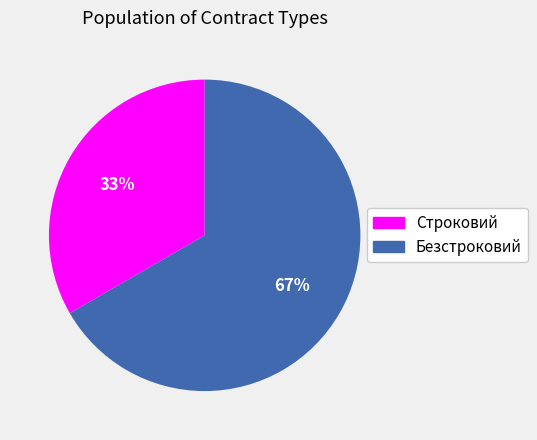

Which slice is the largest?

Безстроковий